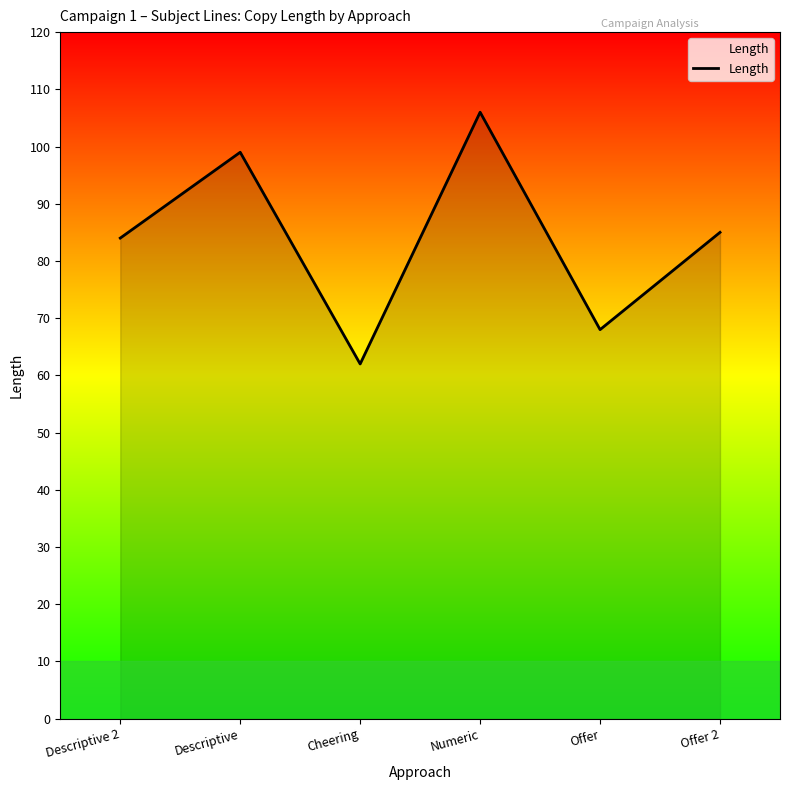

How many interior local valleys (lower than both neighbors) does the data have?

2